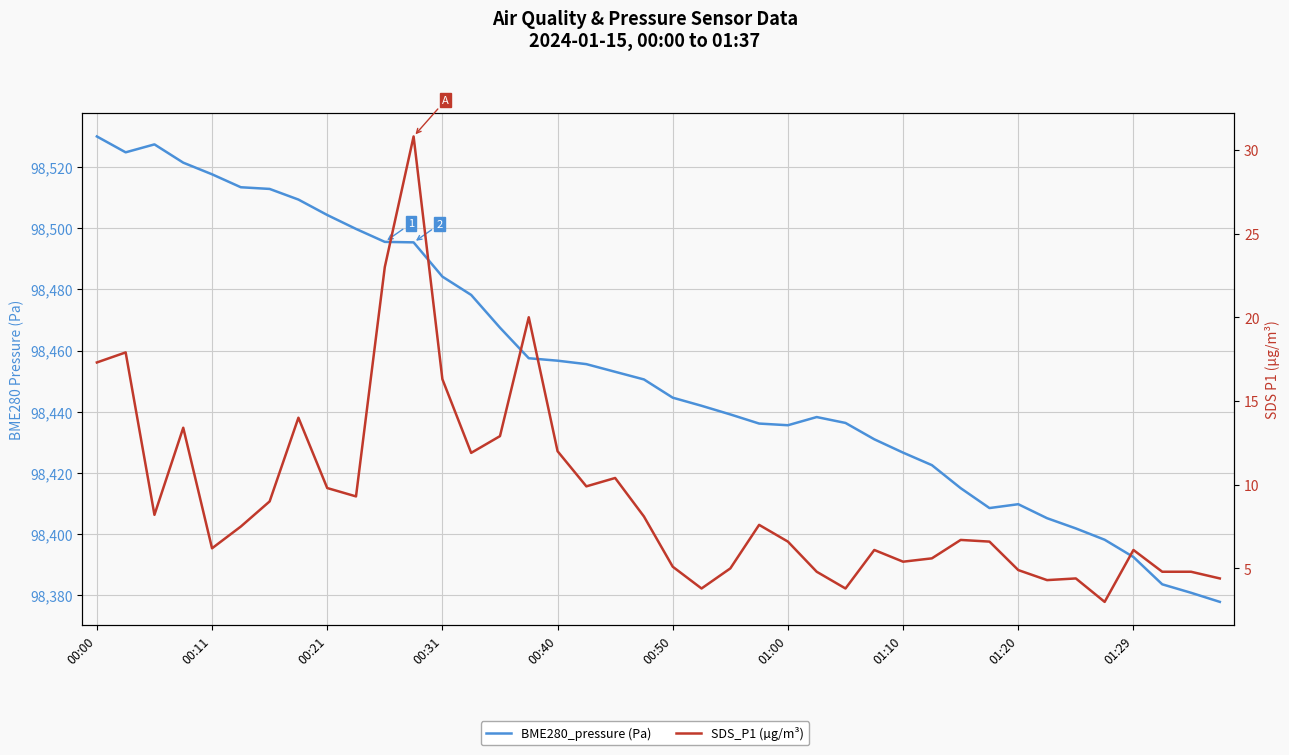

Which category has the highest value across all series?

00:00